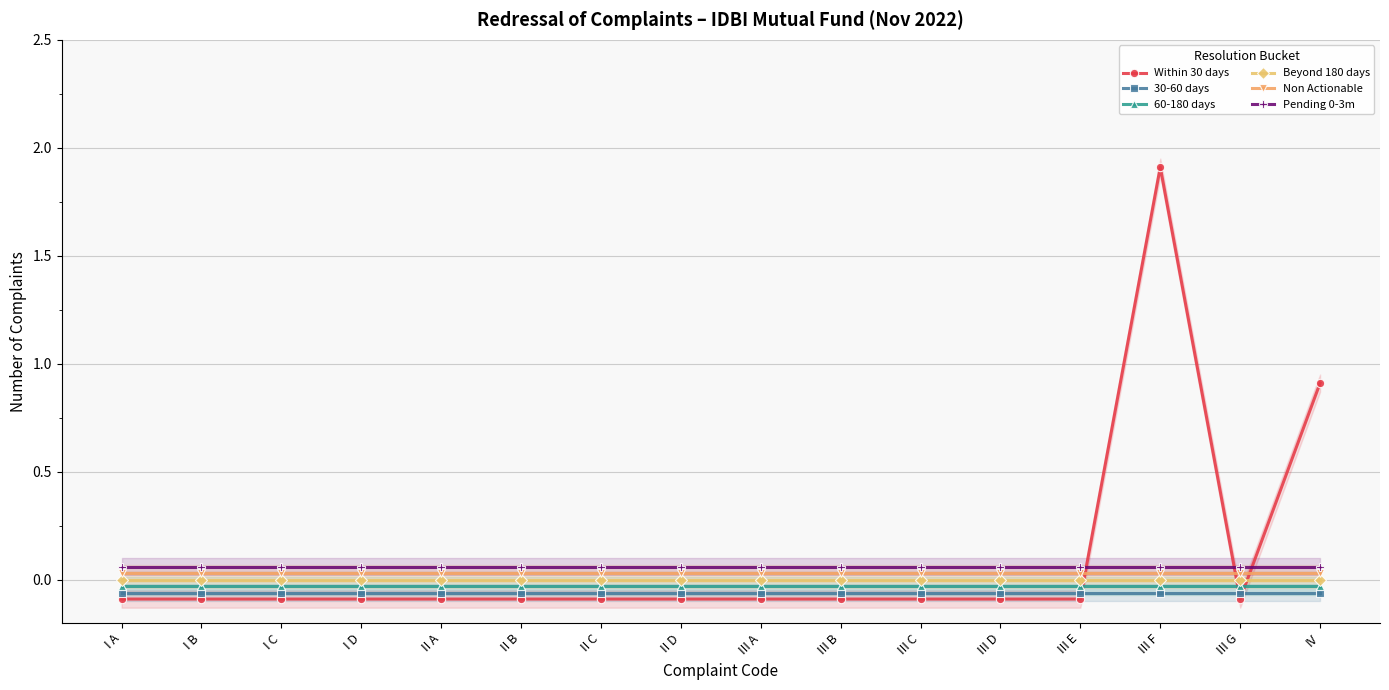

List the series in order of their overall mean, highest first.

Within 30 days, Pending 0-3m, Non Actionable, Beyond 180 days, 60-180 days, 30-60 days